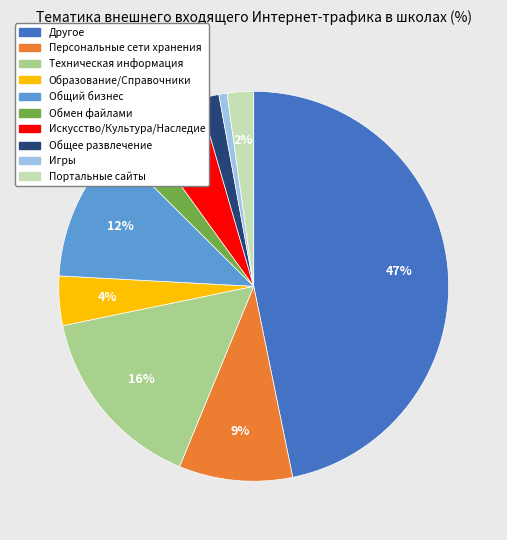

Is there any slice that represents more than half of the pie?

No